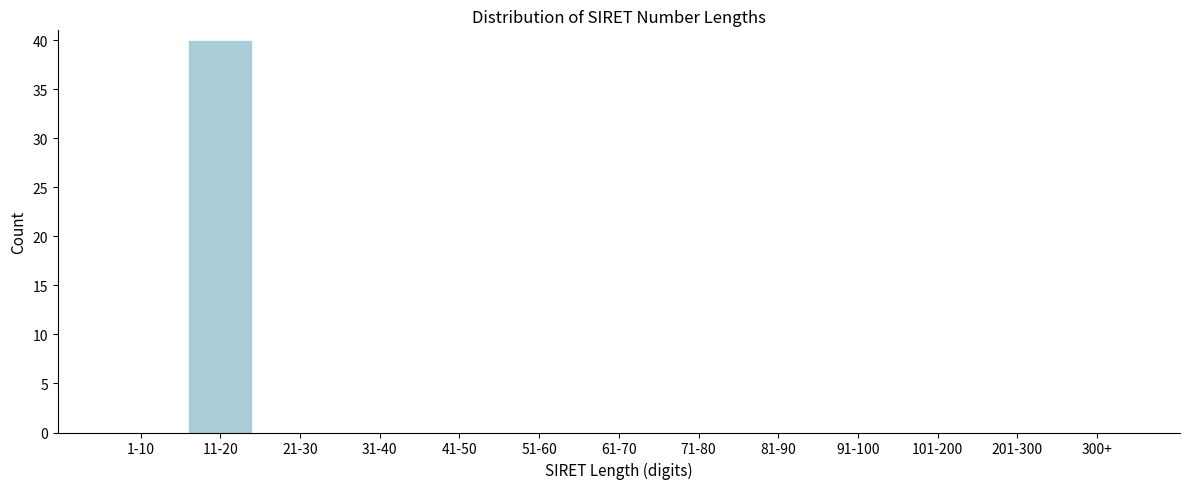

Reading left to right, what are all the values shown in this chart?

1-10=0	11-20=40	21-30=0	31-40=0	41-50=0	51-60=0	61-70=0	71-80=0	81-90=0	91-100=0	101-200=0	201-300=0	300+=0